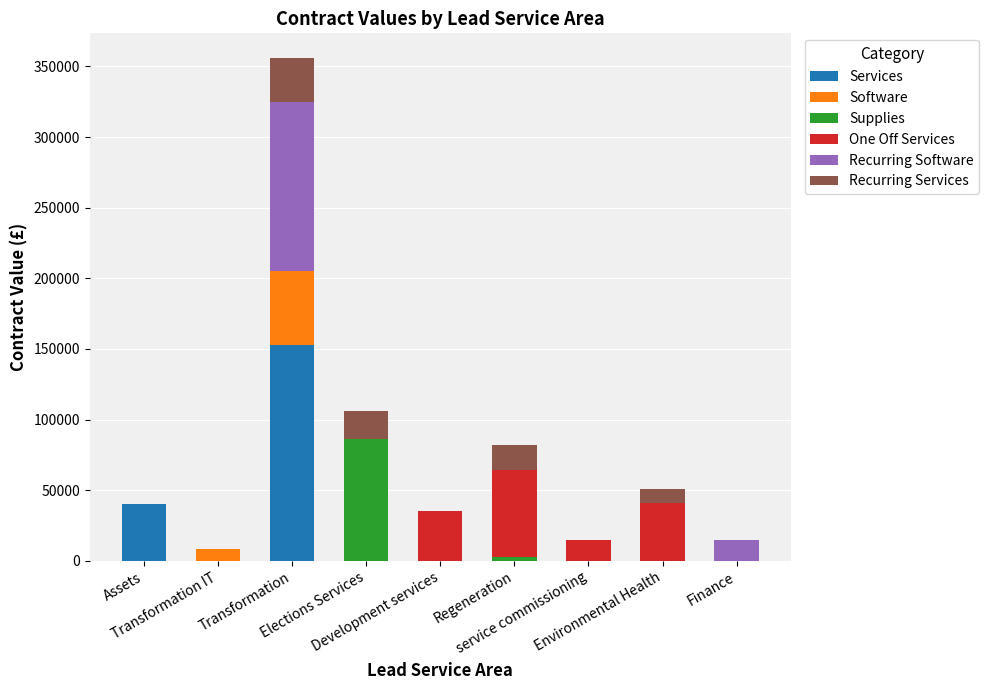

What is the maximum value for Services?

153000